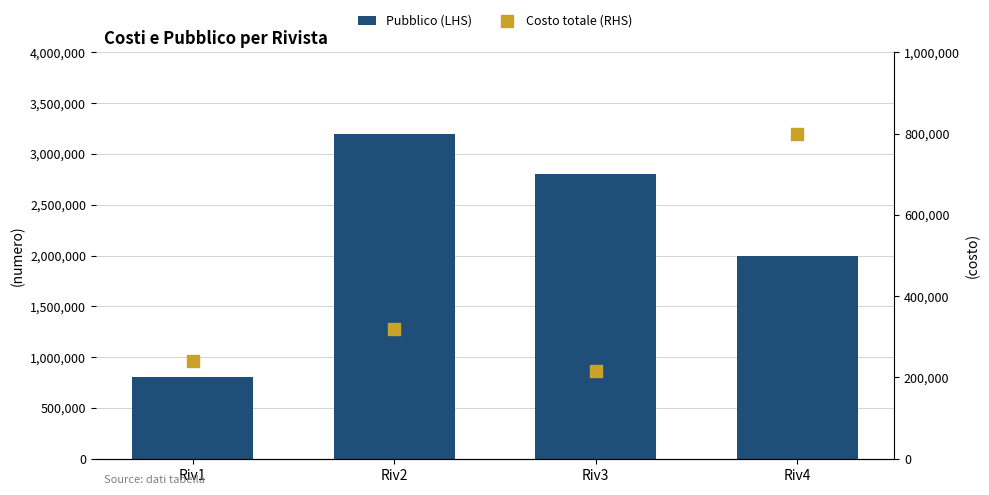

At how many categories does at least one series exceed 1309747?

3